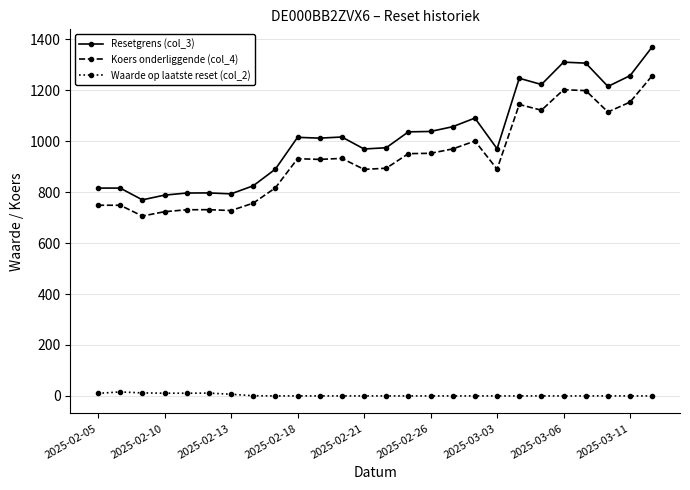

Does the chart have visible grid lines?

Yes